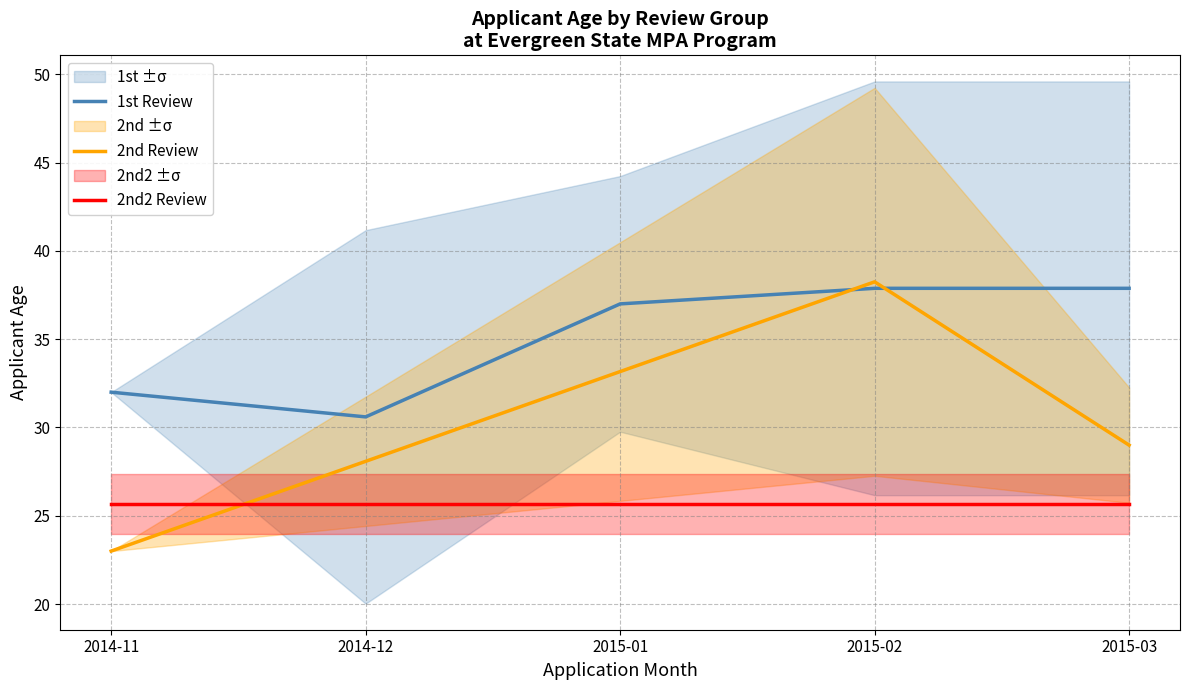

True or false: 2nd Review and 2nd2 Review cross at least once.

True